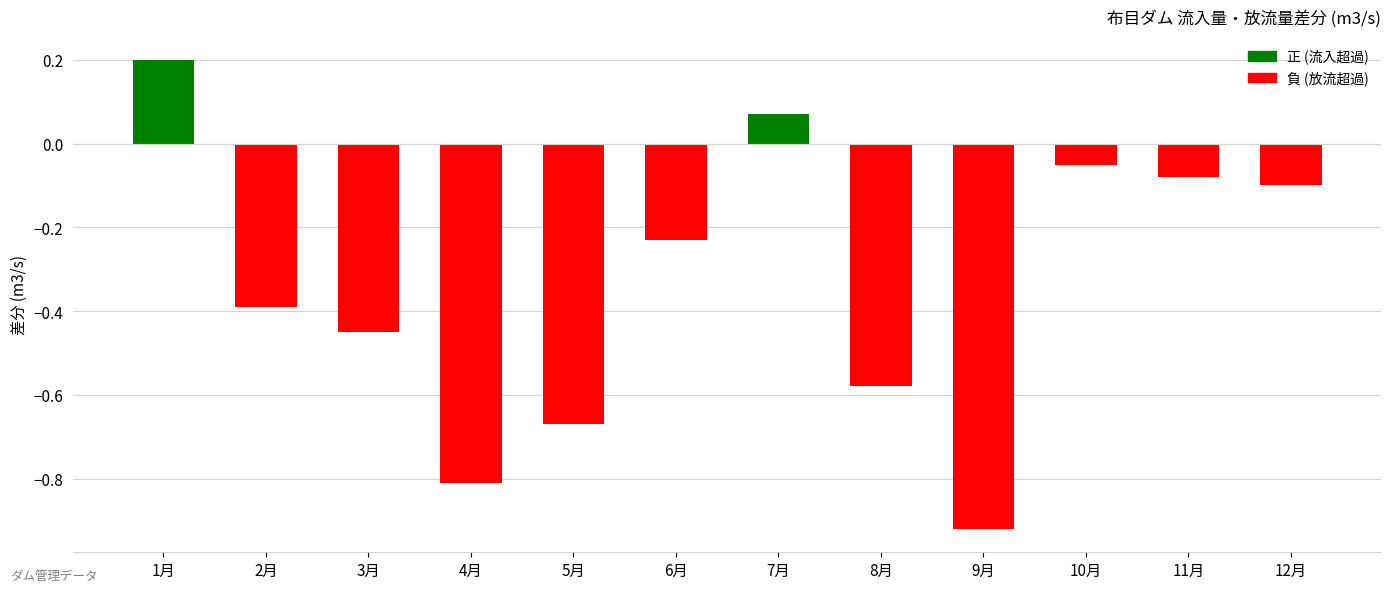

What position from the right is 2月?

11